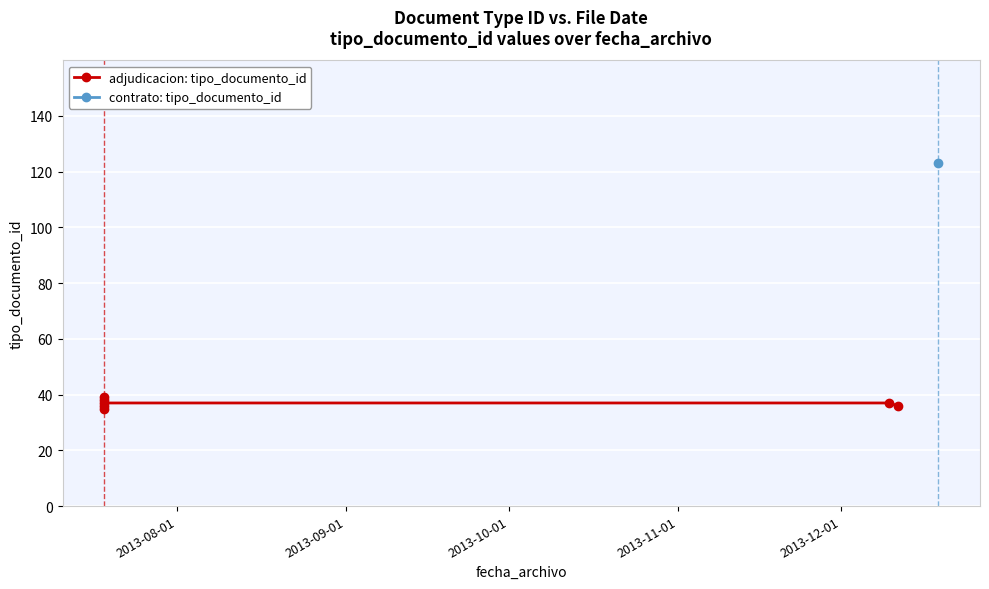

At which label is the value closest to 37?

2013-12-01